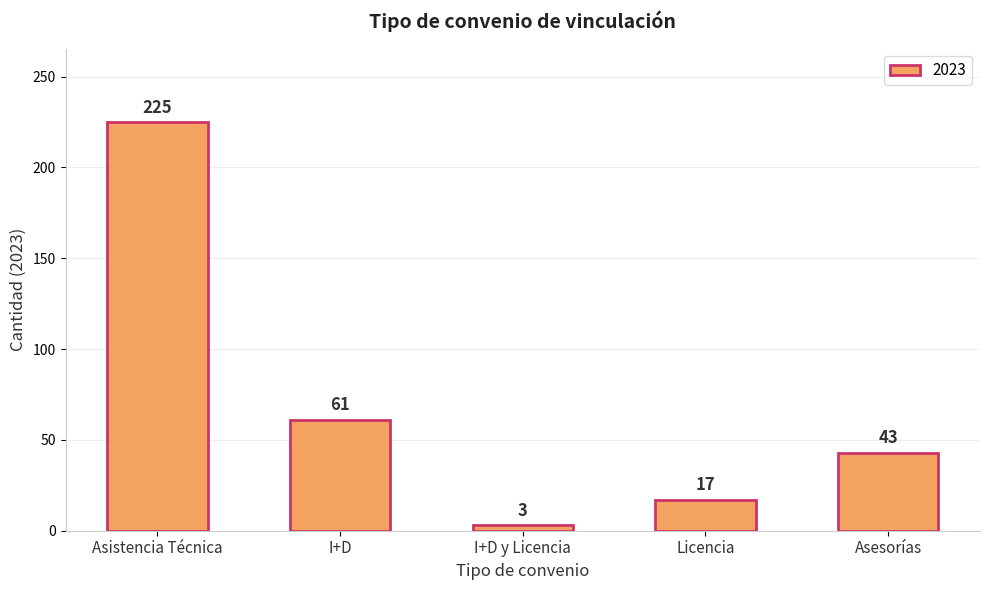

Reading left to right, extract all data points from this chart.

225	61	3	17	43